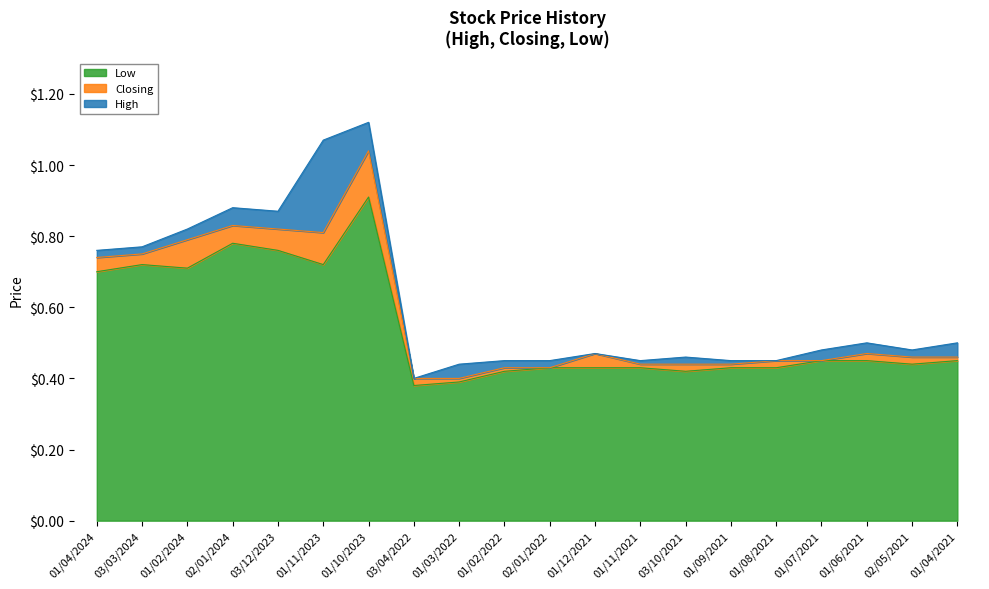

Is the value of Closing at 01/09/2021 greater than the value of High at 02/05/2021?

No